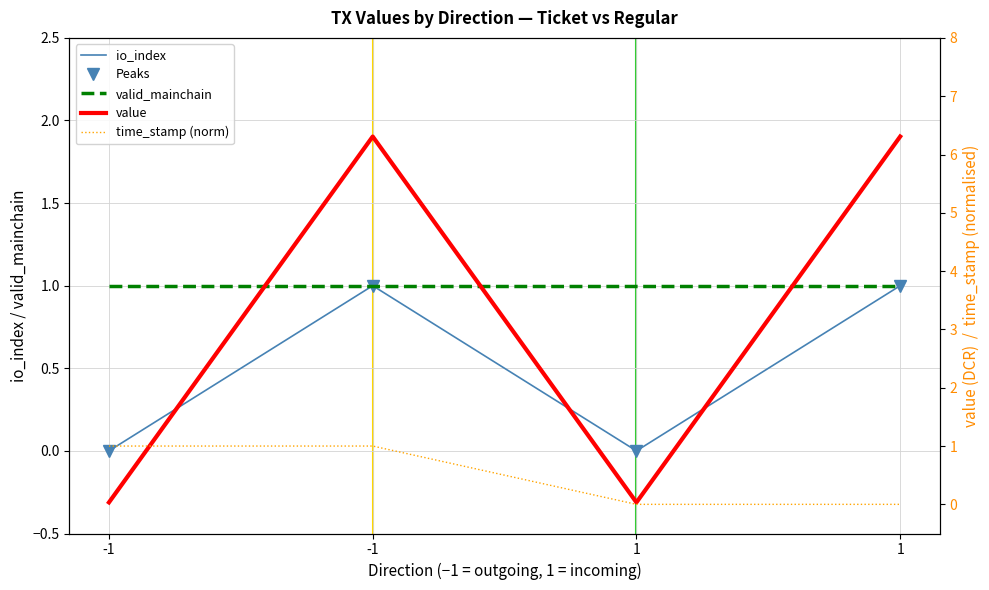

What is the value of the valid_mainchain point at the 1st from the left?

1.0